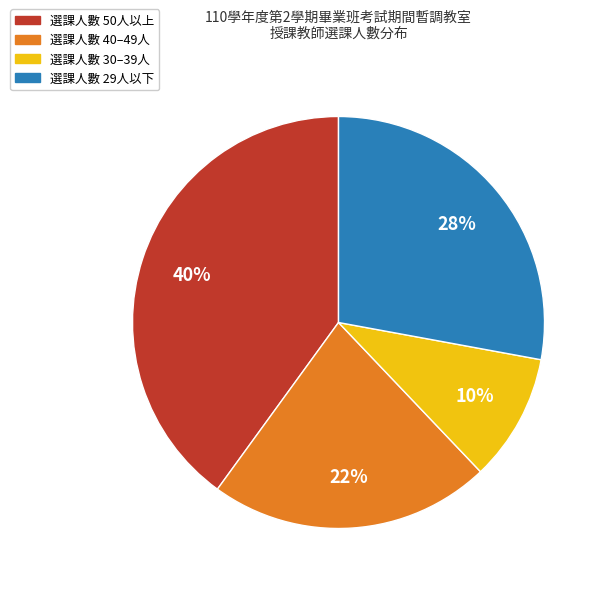

Combined, do 選課人數 29人以下 and 選課人數 30–39人 account for over 50%?

No